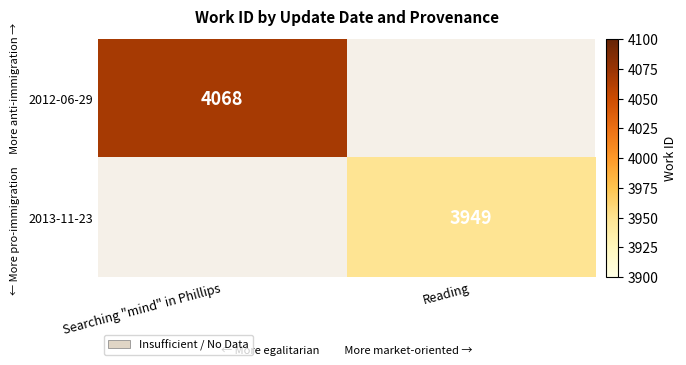

What is the greatest value displayed?

4068